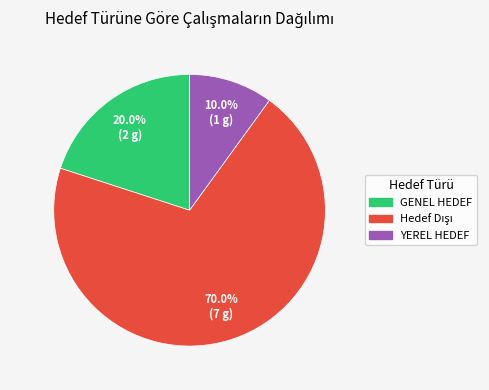

Which category has the smallest portion of the pie?

YEREL HEDEF